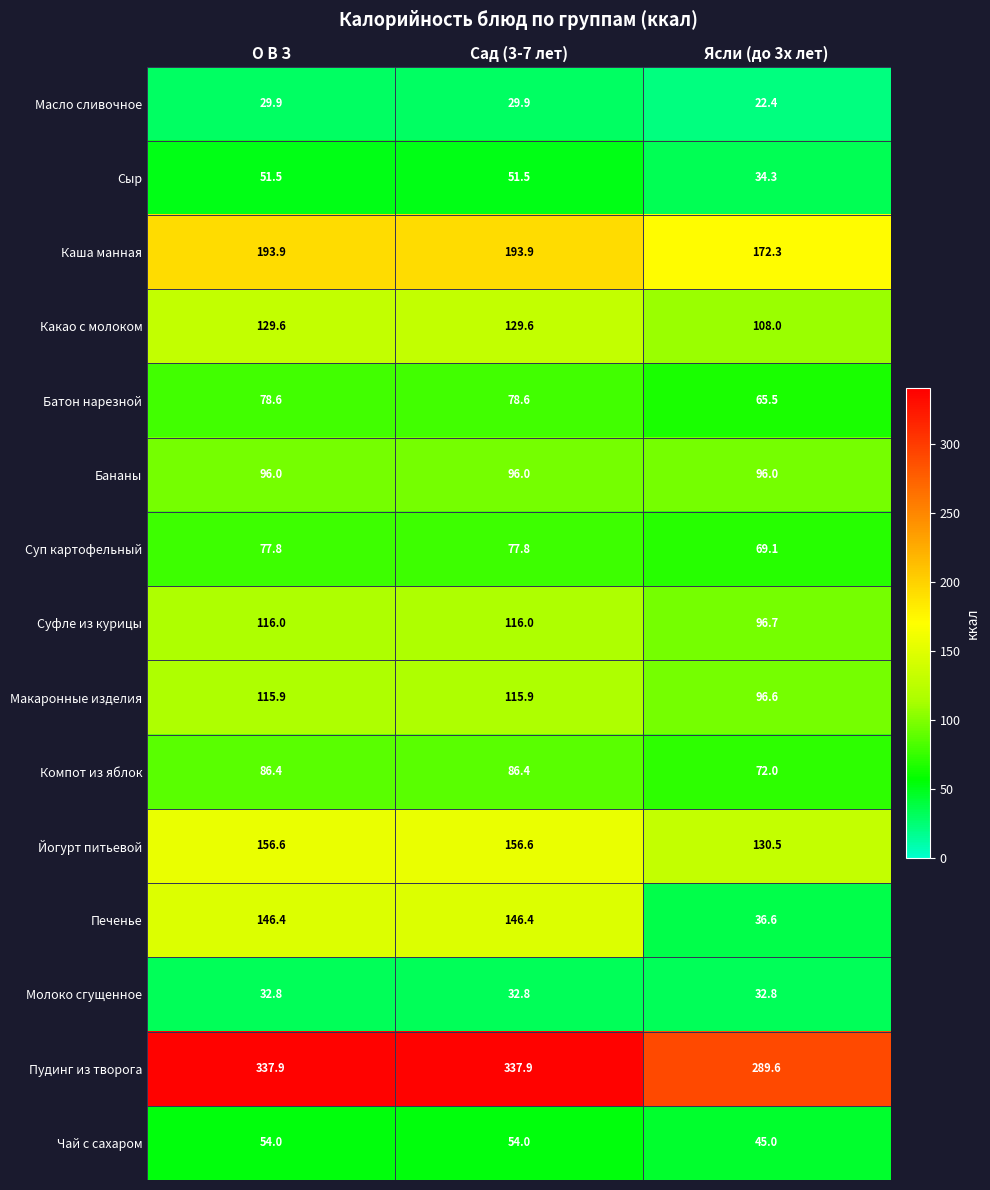

At how many categories does at least one series exceed 90?

3